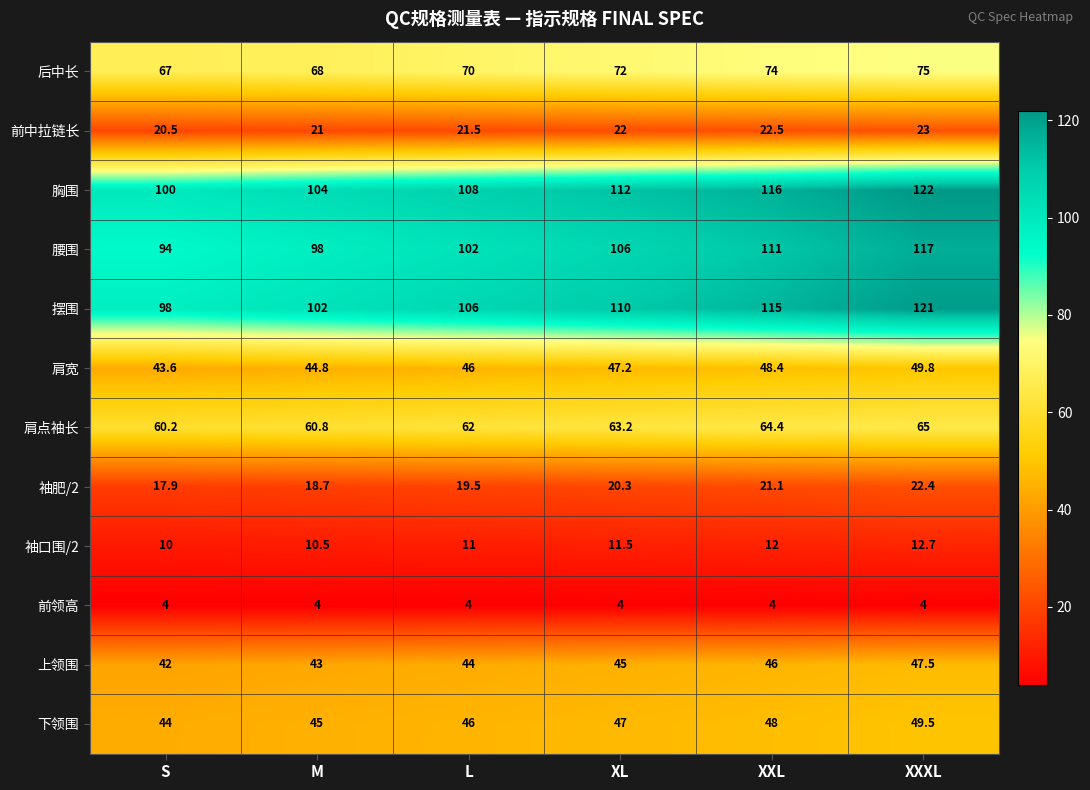

Where is 肩点袖长 nearest to the value 62?

L